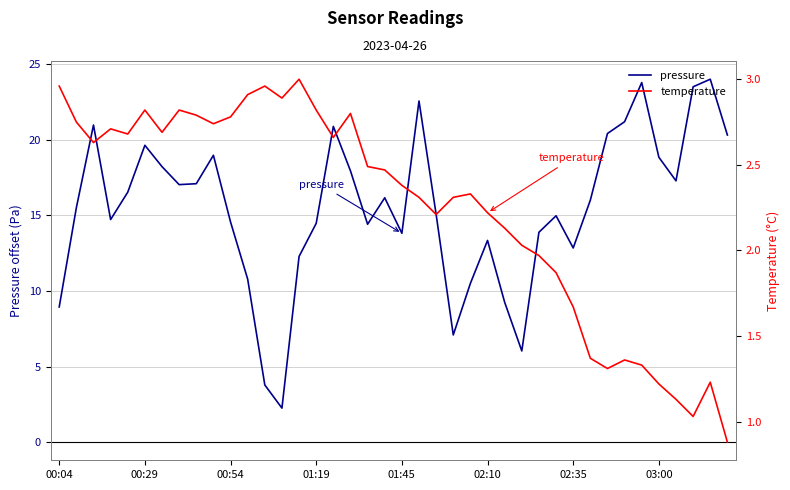

In temperature, how many points are lower than both neighbors (excluding endpoints)?

9